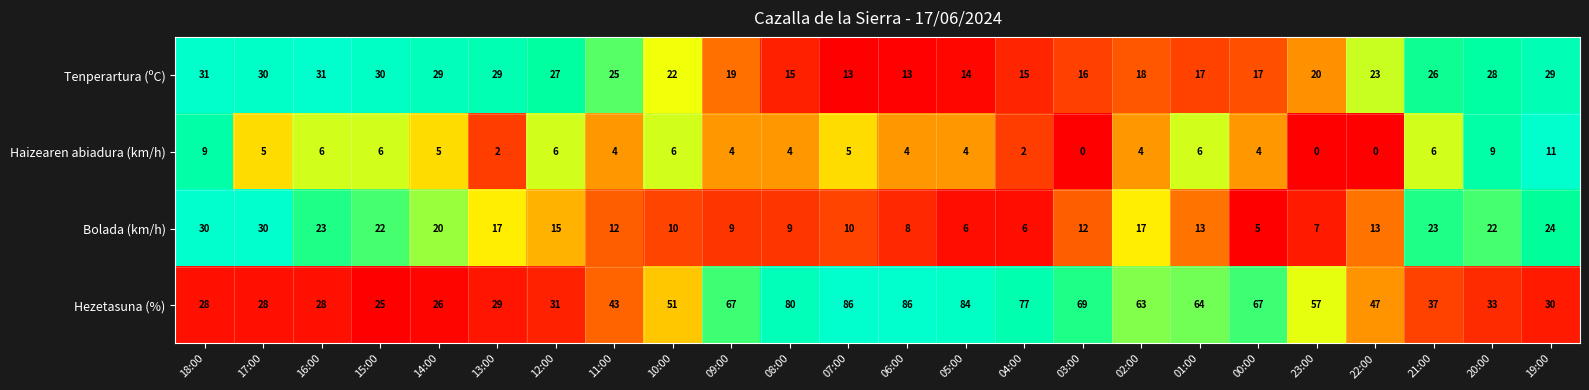

What is the highest value of the Haizearen abiadura (km/h) series?

11